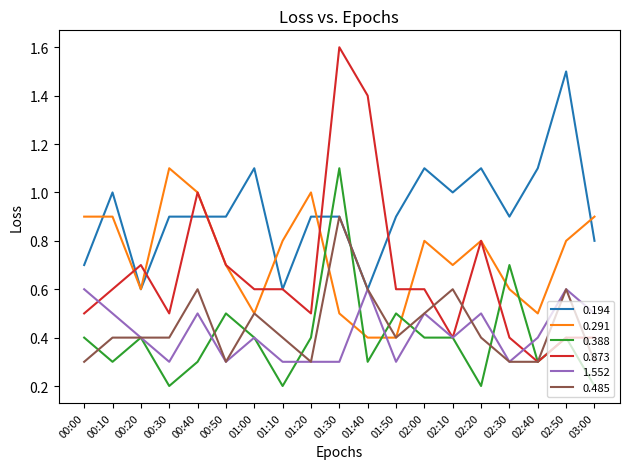

How many lines are shown in the chart?

6